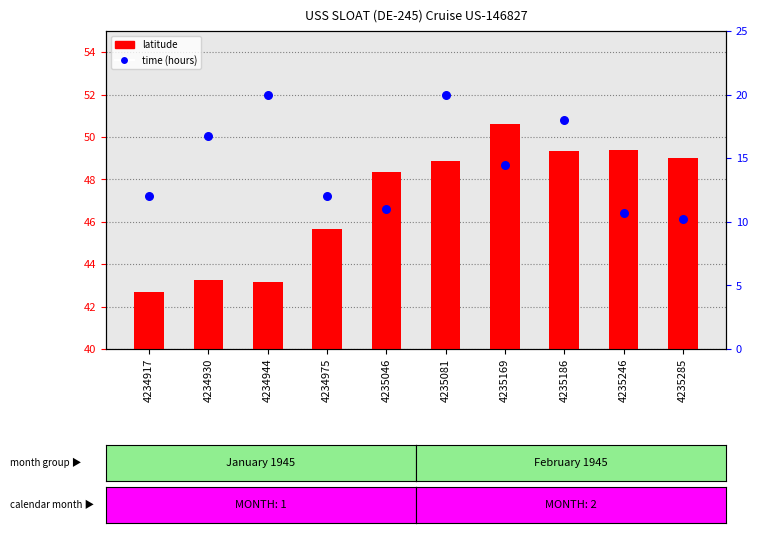

What are all the series names shown in the legend?

latitude, time (hours)